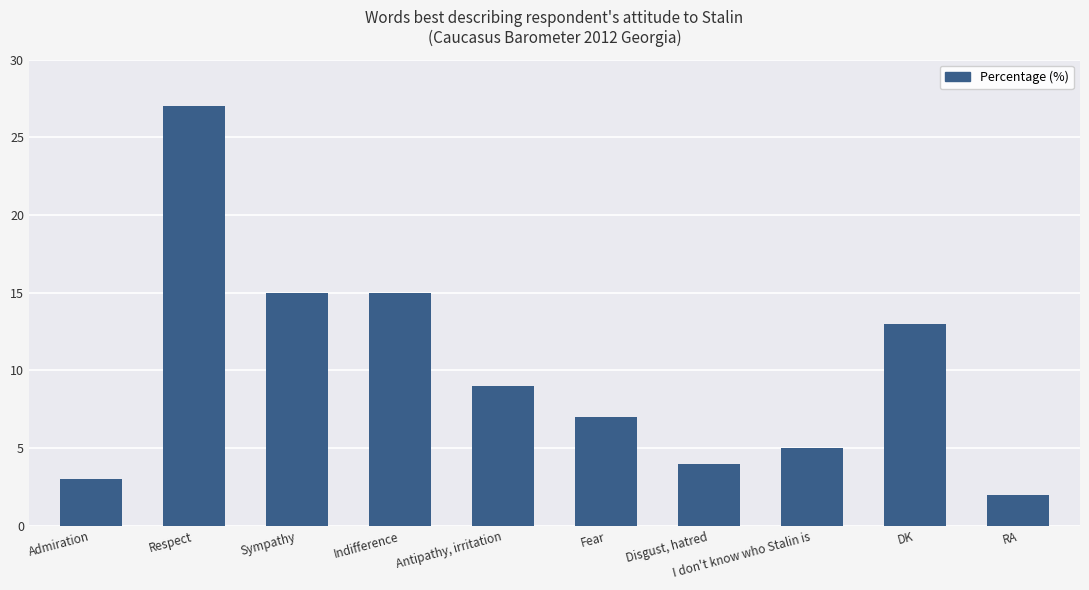

Is it true that the value at DK is 13?

True